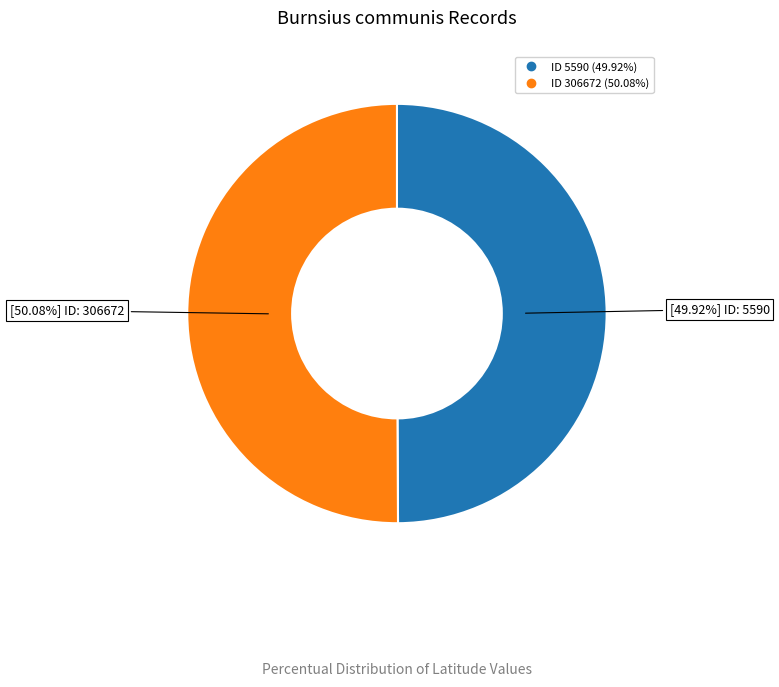

Does any single category account for the majority?

Yes